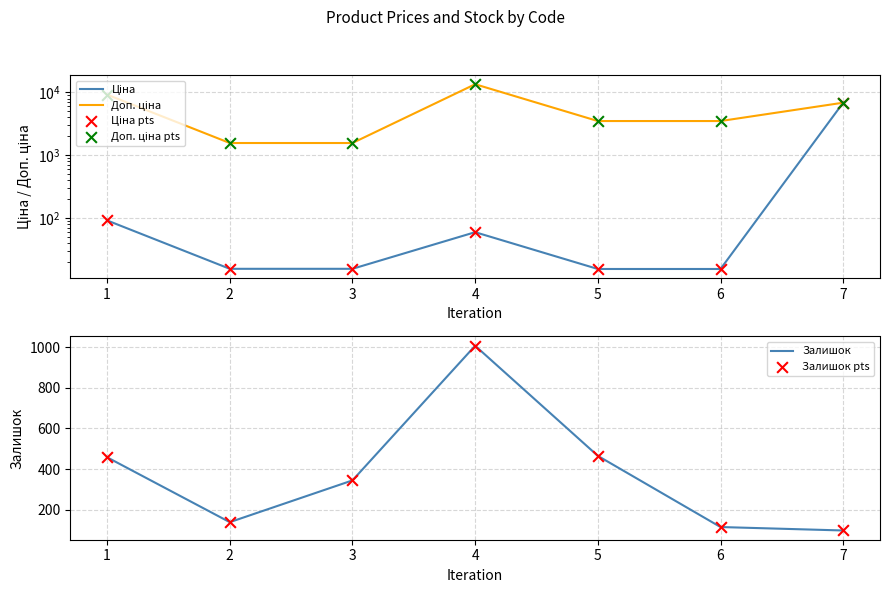

What are all the series names shown in the legend?

Ціна, Доп. ціна, Ціна pts, Доп. ціна pts, Залишок, Залишок pts